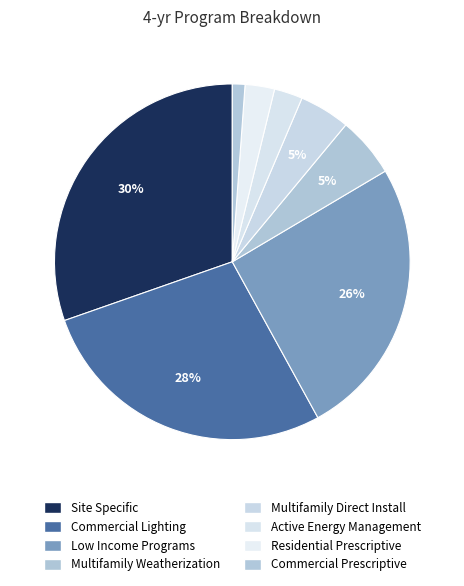

What percentage is the Commercial Prescriptive slice, to the nearest percent?

1%